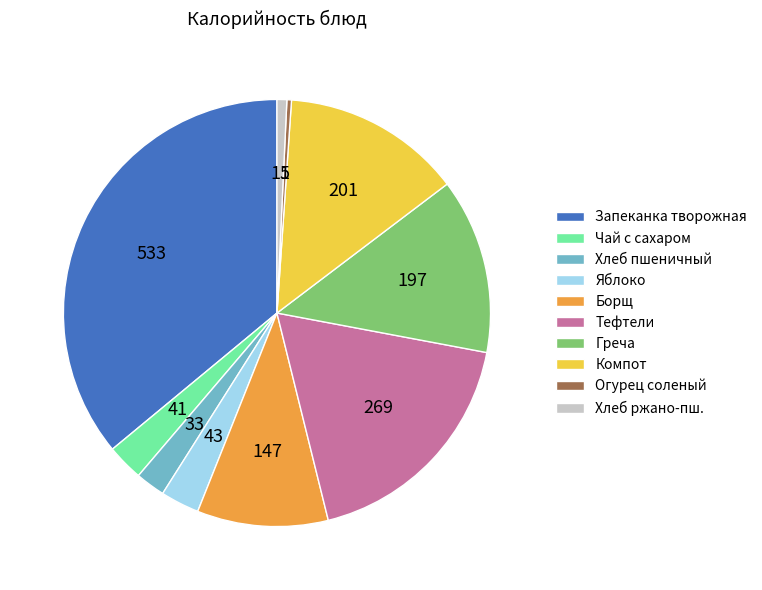

How many segments does this pie chart have?

10